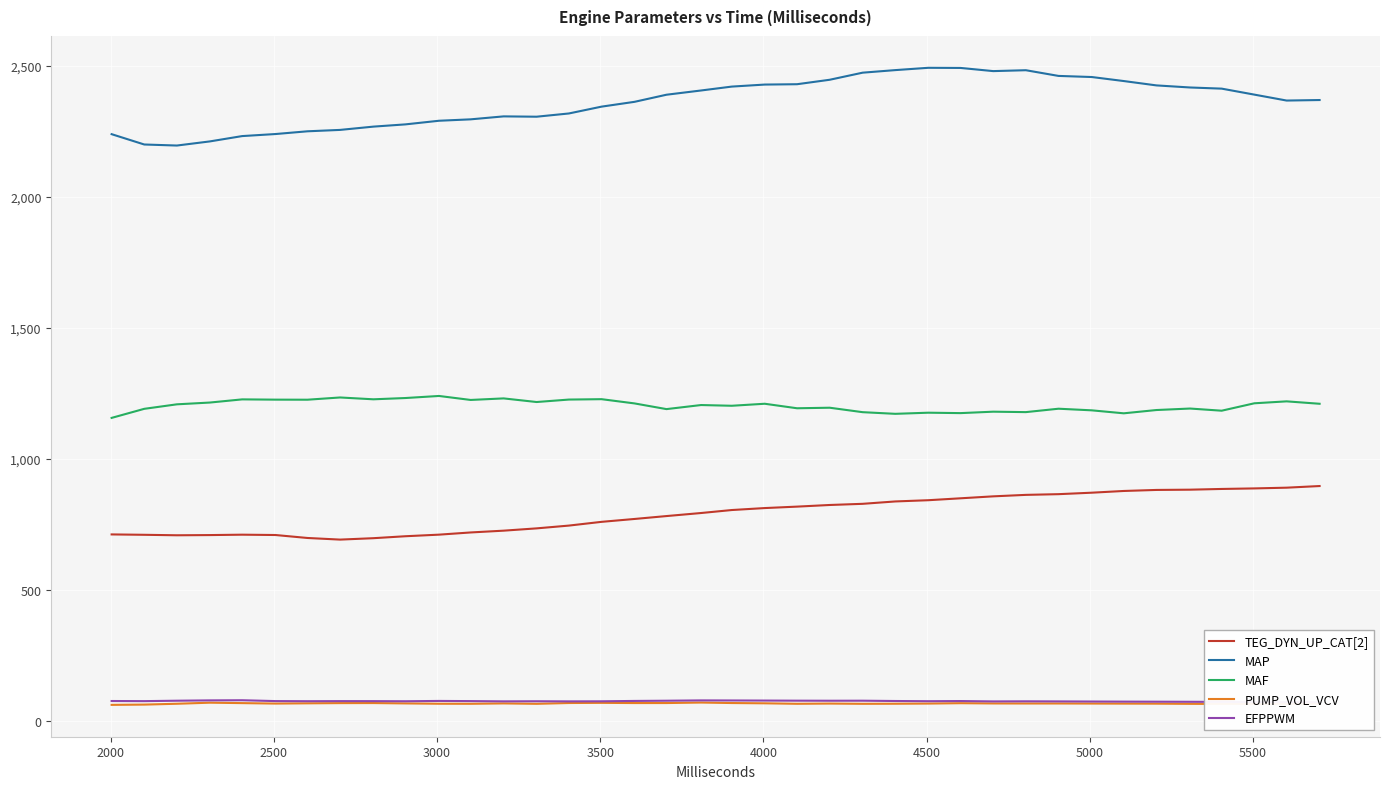

True or false: PUMP_VOL_VCV and EFPPWM intersect in this chart.

False